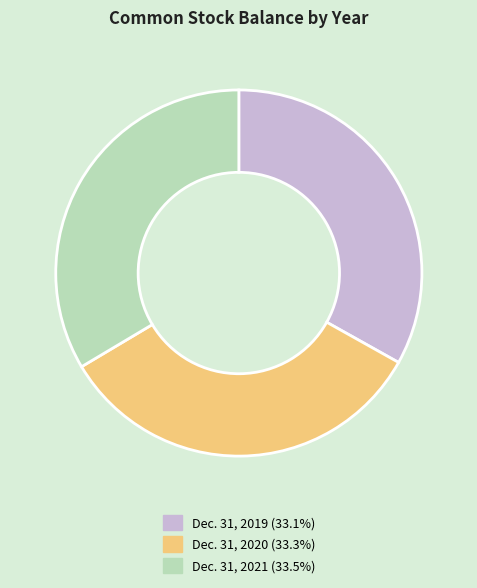

True or false: Dec. 31, 2019 accounts for 25% of the total.

False